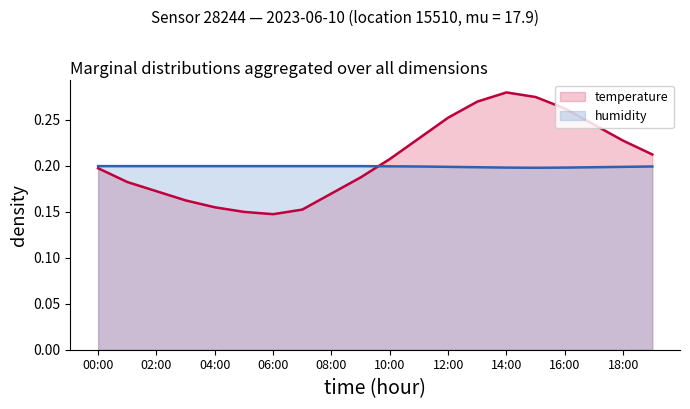

True or false: temperature and humidity cross at least once.

True